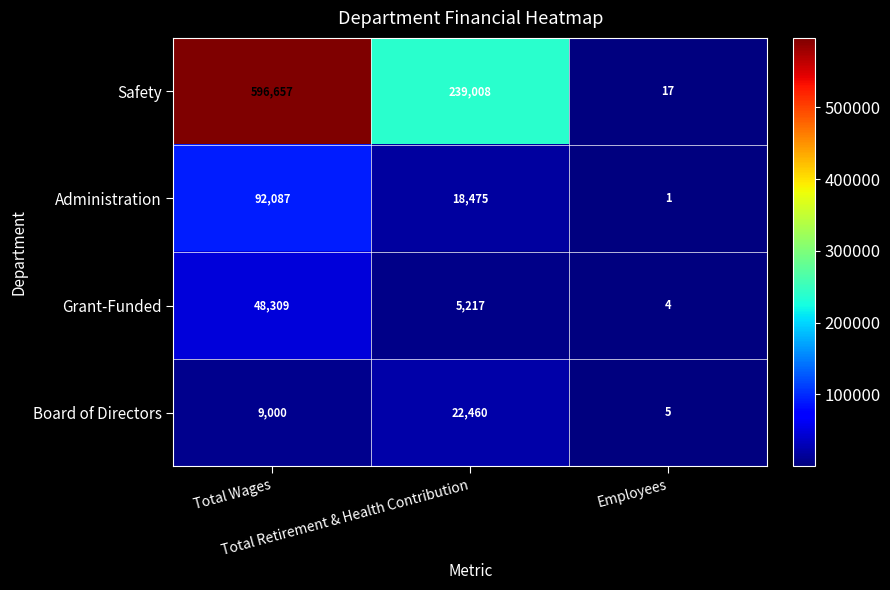

Which series has the largest total across all categories?

Safety